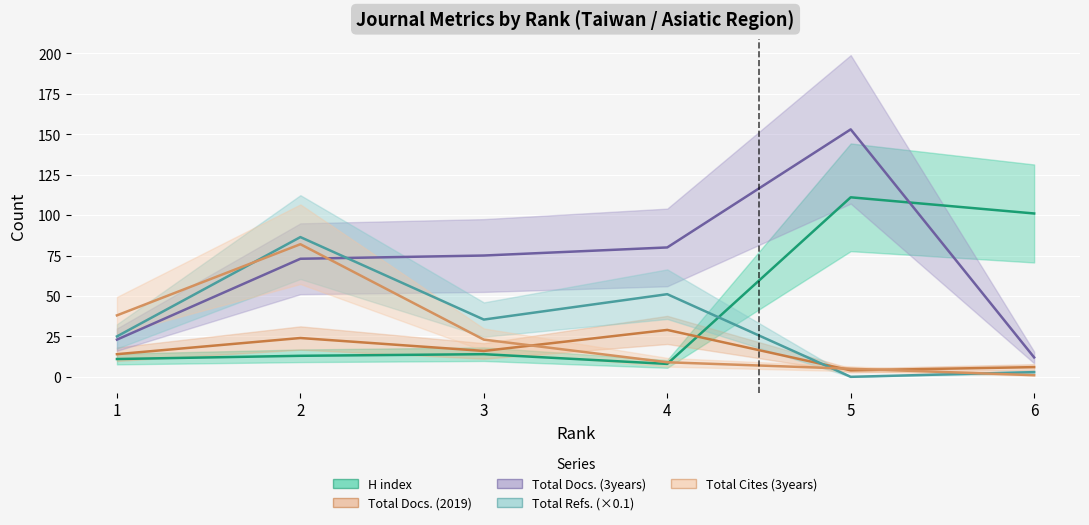

Is it true that Total Cites (3years) equals 5.0 at 5?

True